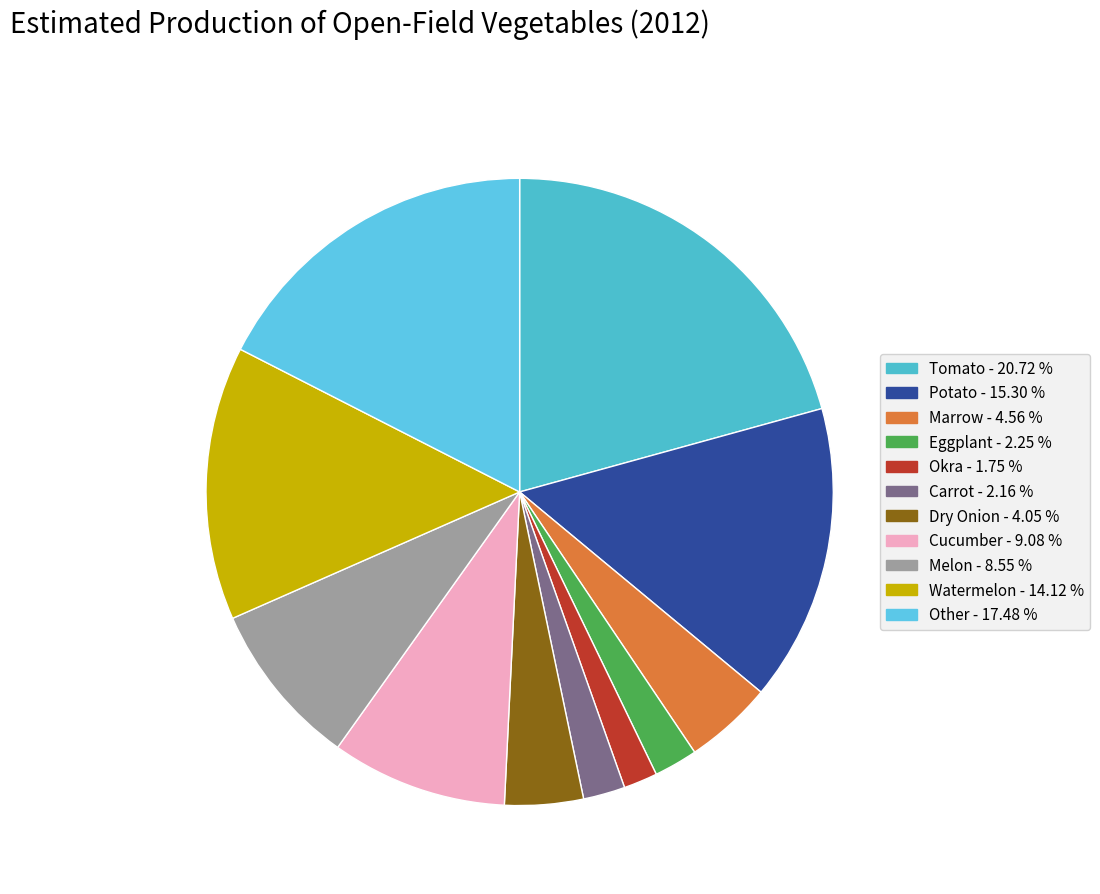

True or false: Other accounts for 11% of the total.

False